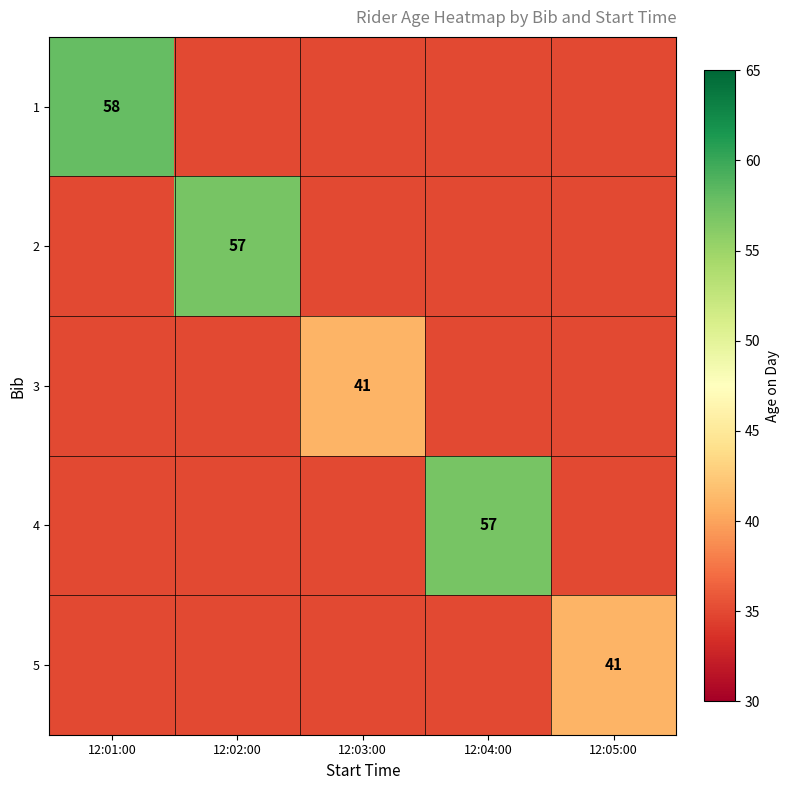

True or false: 3 has a value of 61 at 12:04:00.

False